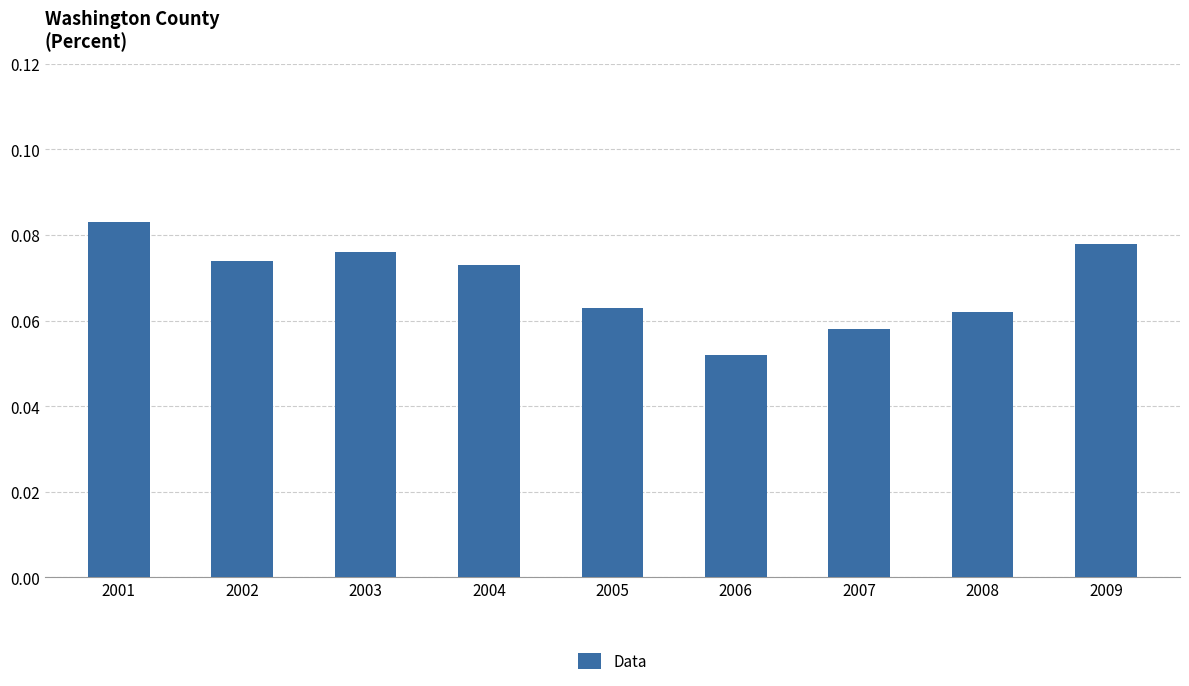

Which category has the highest value across all series?

2001